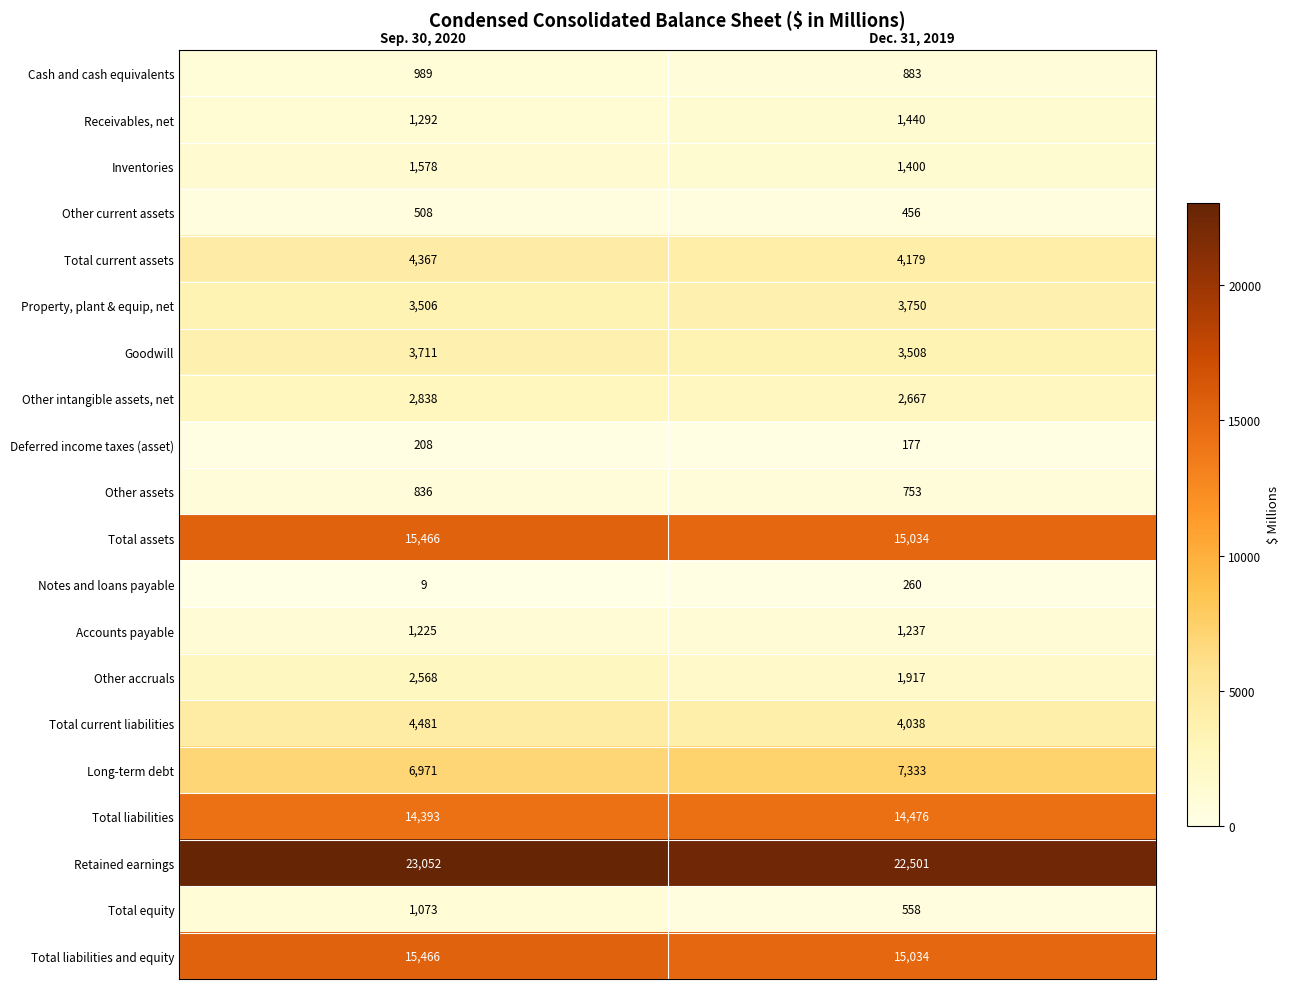

What is the difference between the maximum and minimum values in the Other current assets series?

52